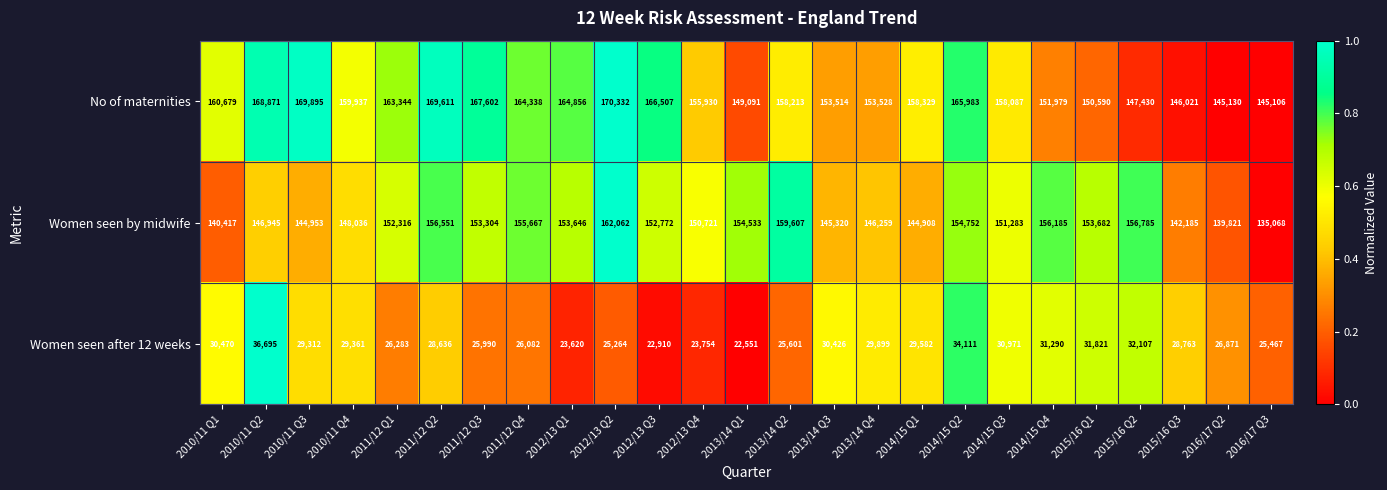

How many data points does each series have?

25